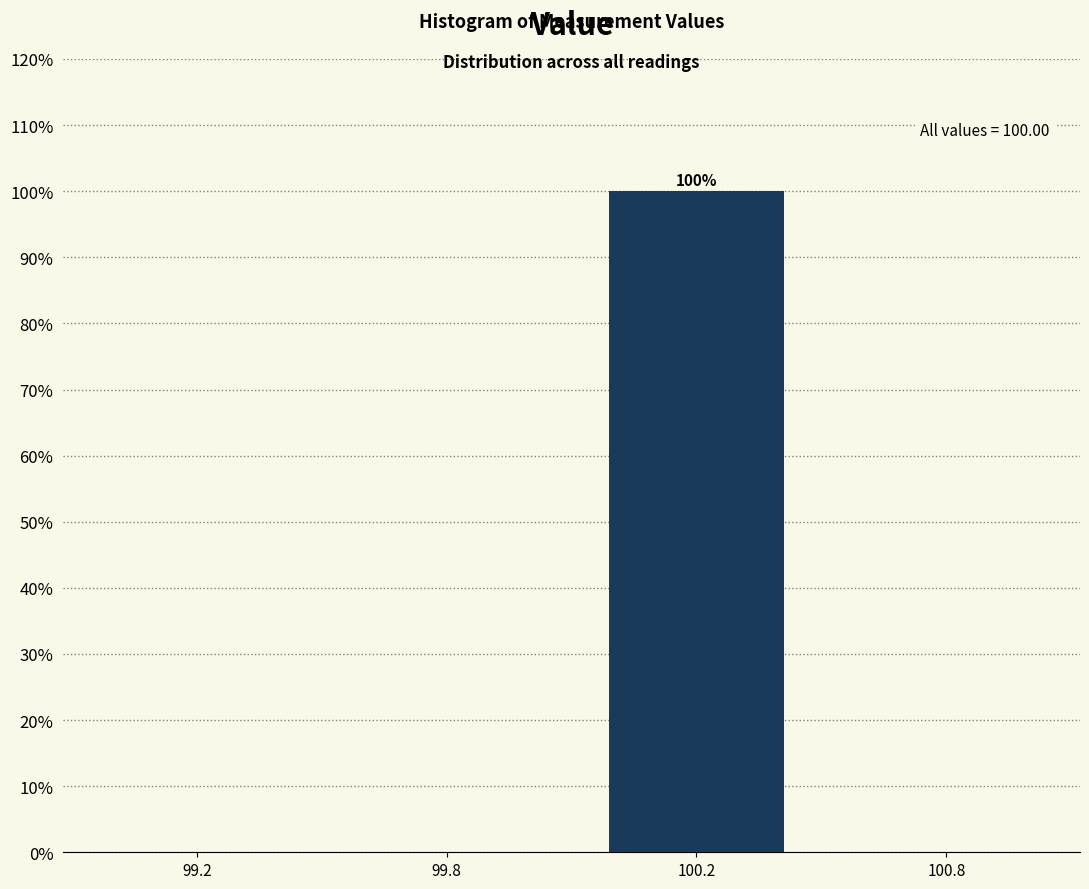

Reading left to right, list all the values displayed in this chart.

99.2=0	99.8=0	100.2=100	100.8=0